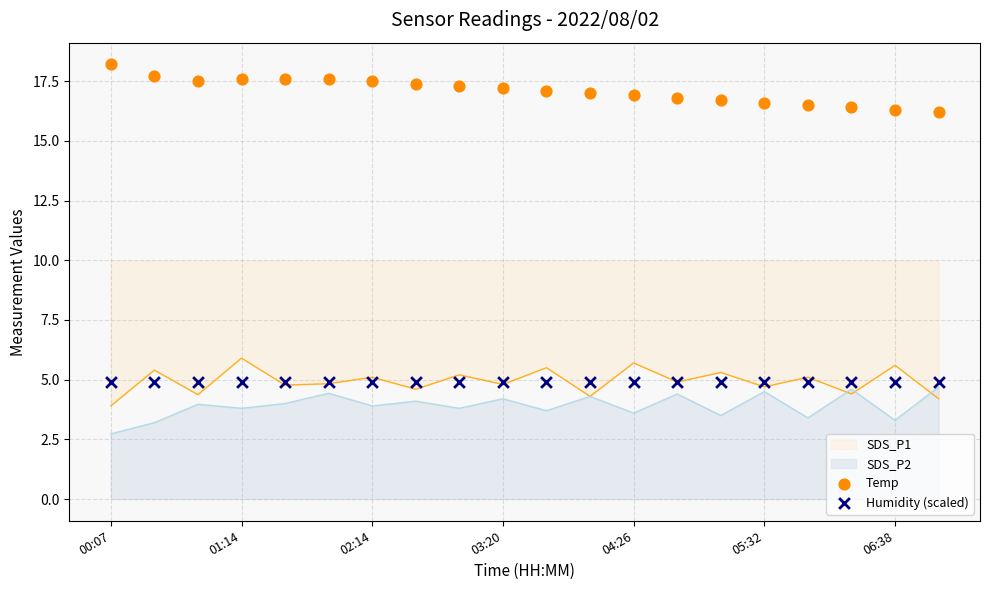

Which series has the widest spread of Y values?

Temp